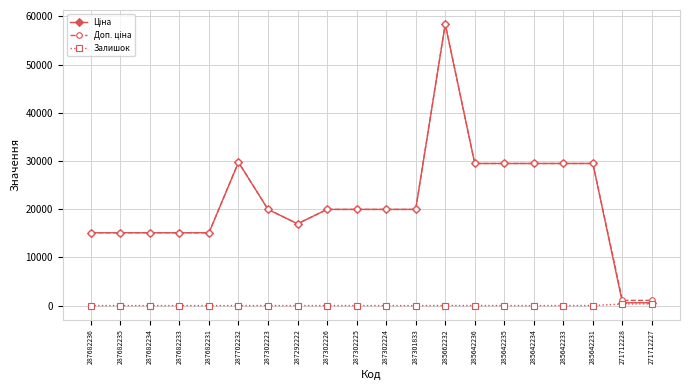

Which category has the highest value across all series?

285662232